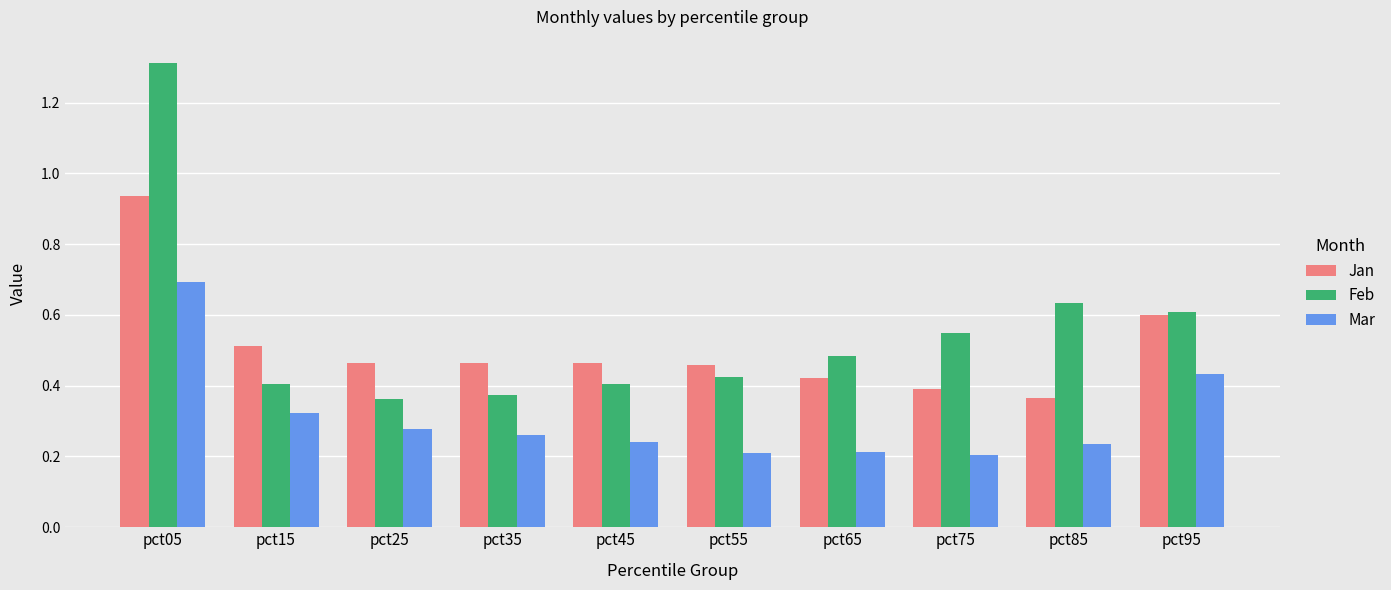

At which label is Jan closest to 0?

pct85